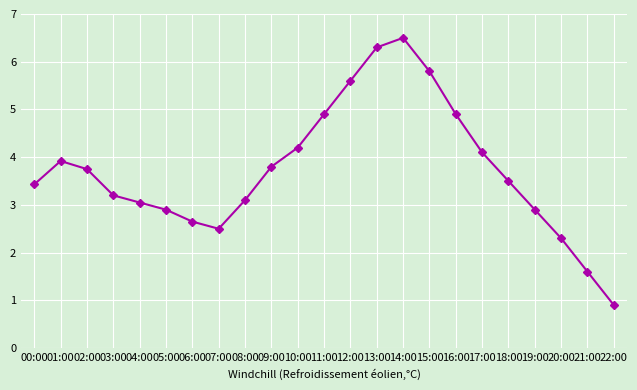

What is the difference between the maximum and second lowest values?

4.9